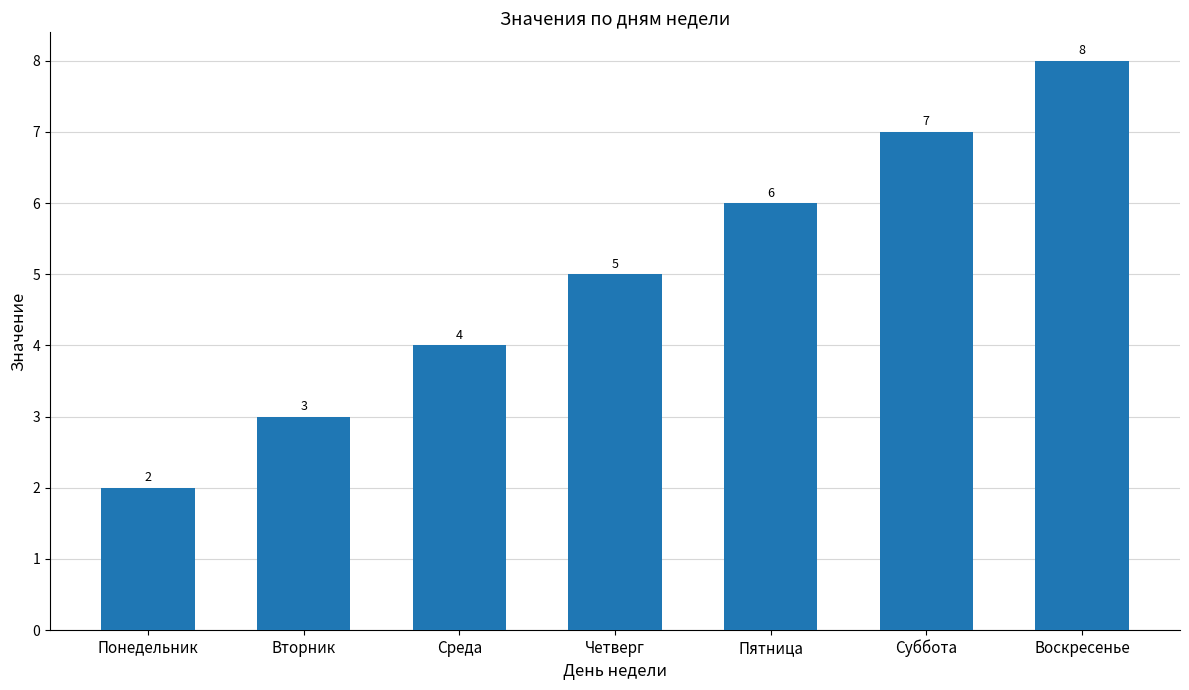

How many series are shown in this chart?

1